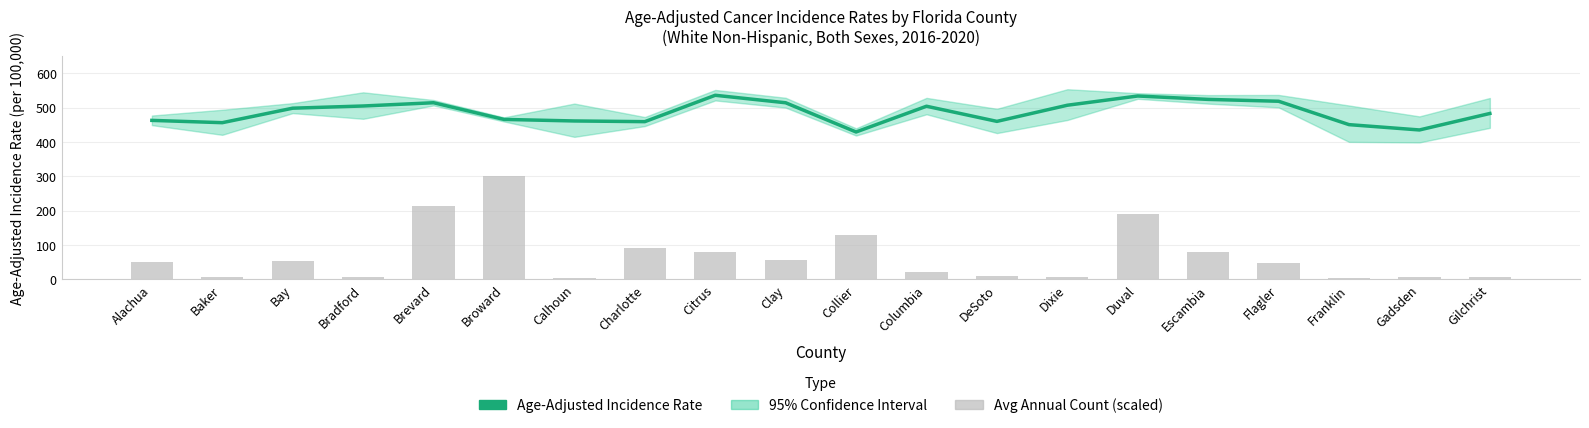

Is the value of Age-Adjusted Incidence Rate at Escambia greater than the value of Avg Annual Count (scaled) at Bay?

Yes